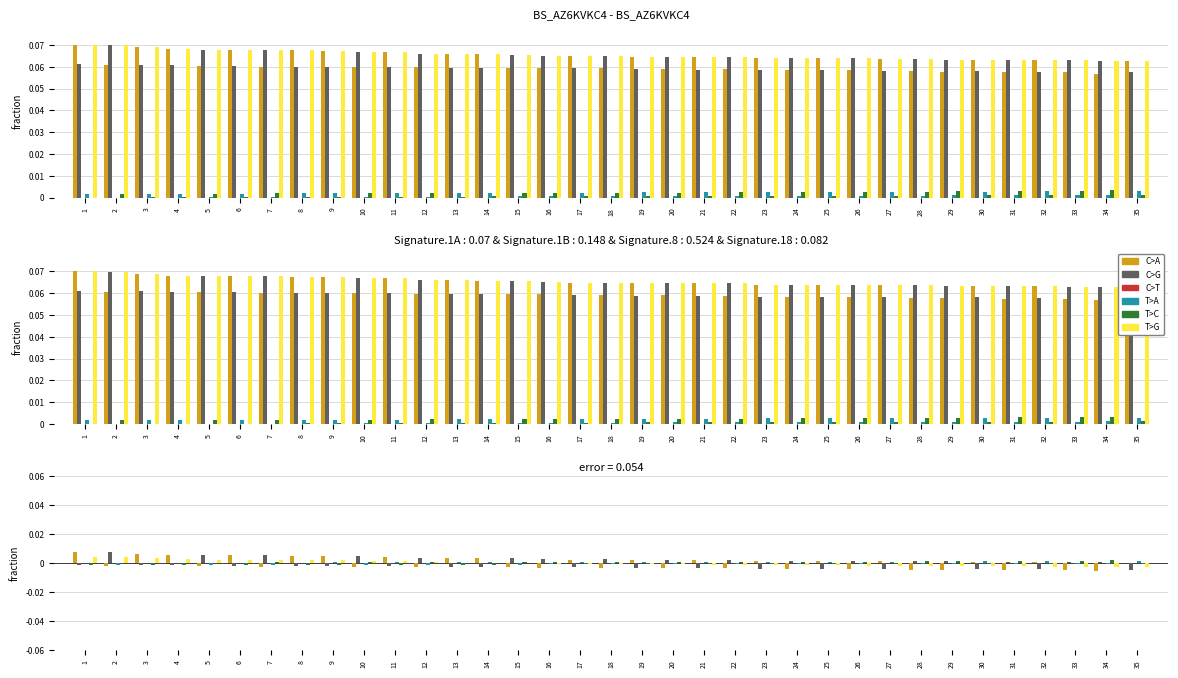

Where is T>C nearest to the value 0?

35